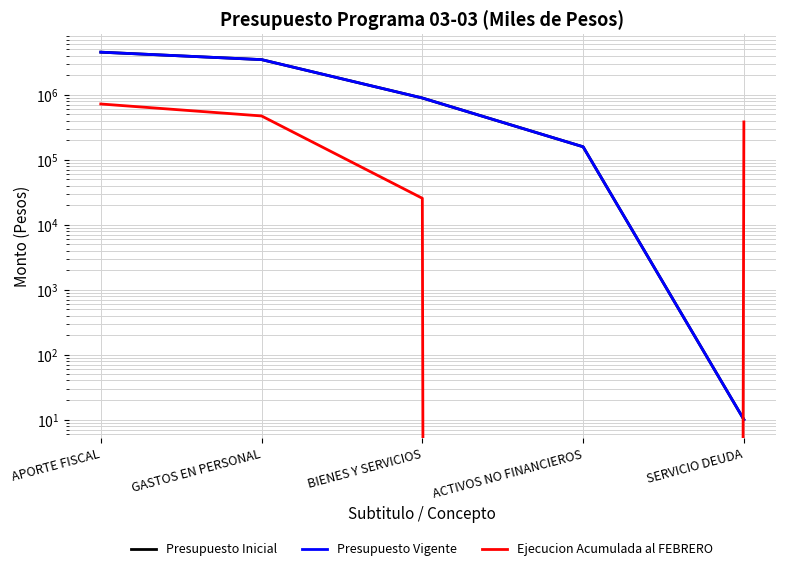

Is it true that Presupuesto Inicial equals 4532912 at APORTE FISCAL?

True